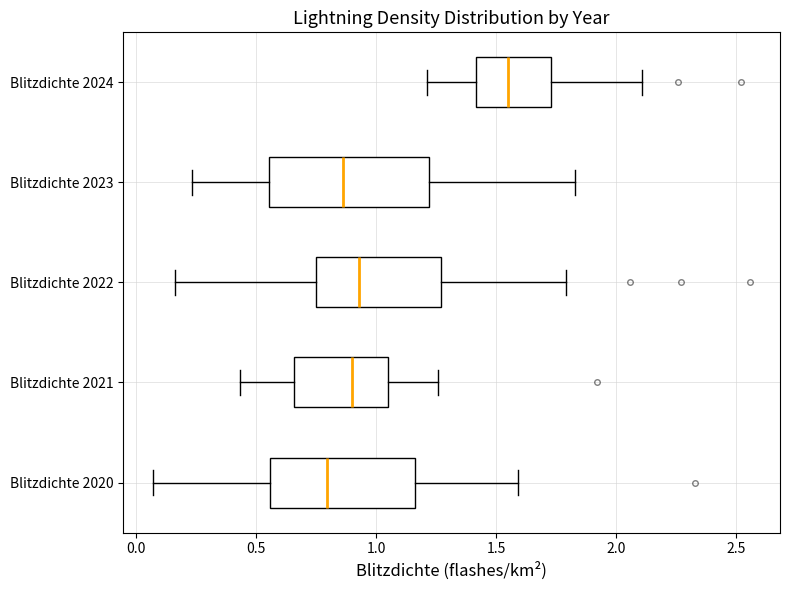

Reading bottom to top, transcribe this box plot: for each box, give where its median line is, the range the box spans, and where its two whiskers end, as read against the x-axis. The values are not printed on the chart, so give them approximately, as read against the axis.

Blitzdichte 2020: median 0.80, box 0.55 to 1.15, whiskers 0.05 to 1.60
Blitzdichte 2021: median 0.90, box 0.65 to 1.05, whiskers 0.45 to 1.25
Blitzdichte 2022: median 0.95, box 0.75 to 1.25, whiskers 0.15 to 1.80
Blitzdichte 2023: median 0.85, box 0.55 to 1.20, whiskers 0.25 to 1.85
Blitzdichte 2024: median 1.55, box 1.40 to 1.75, whiskers 1.20 to 2.10